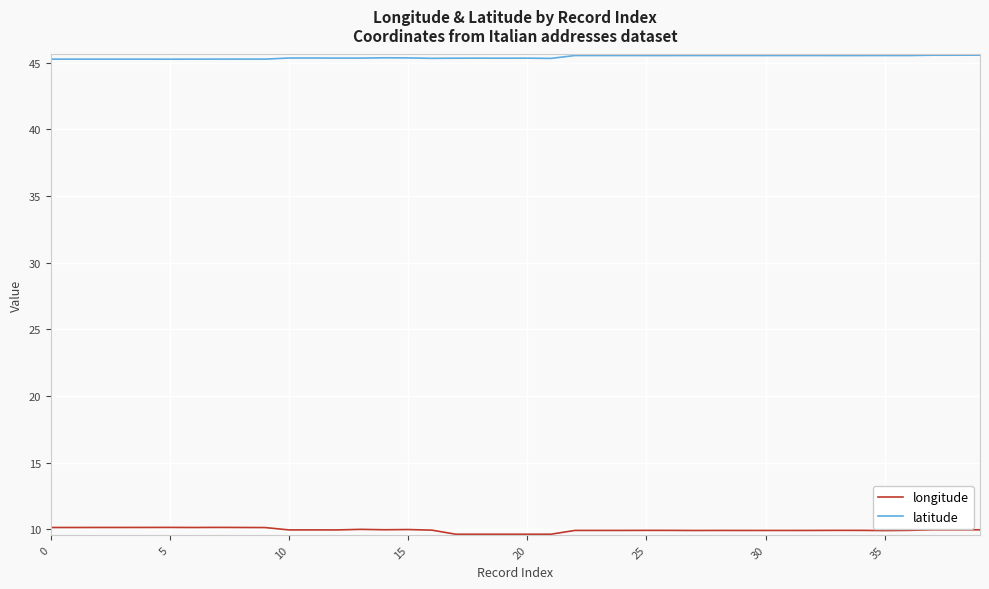

Rank the series by their maximum value, from lowest to highest.

longitude, latitude